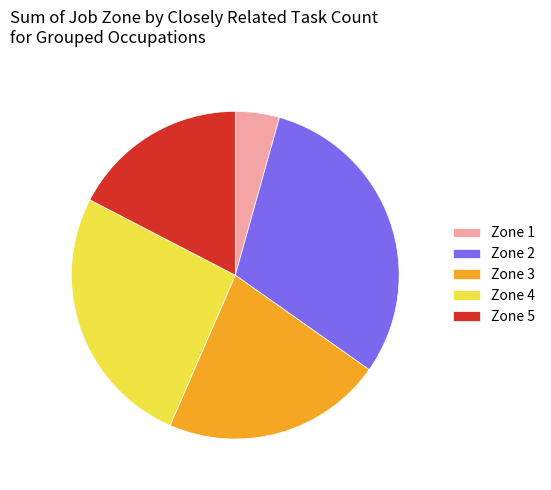

The Zone 1 slice represents 4% of the pie. True or false?

True